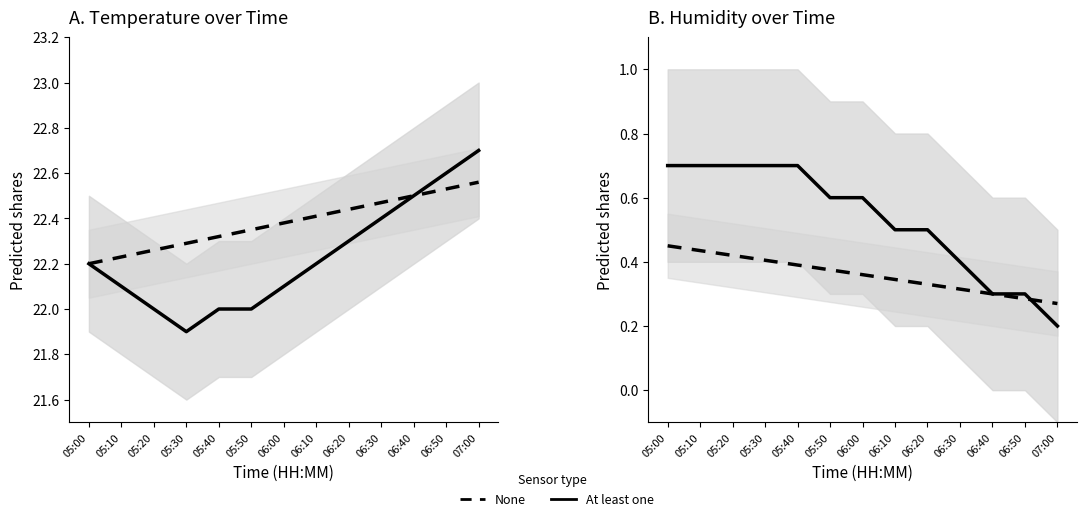

What is the value of the humidity (scaled) point at the 10th from the left?

22.5